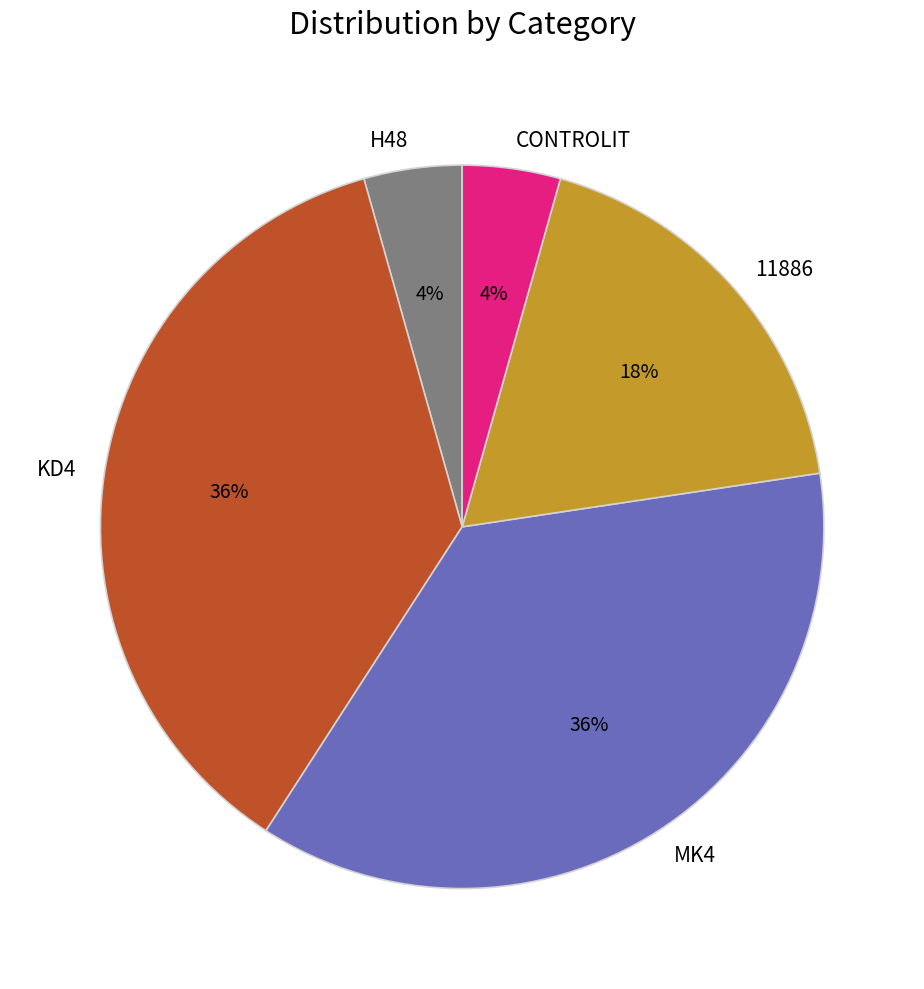

Approximately how many times larger is the value at KD4 compared to MK4?

1.0